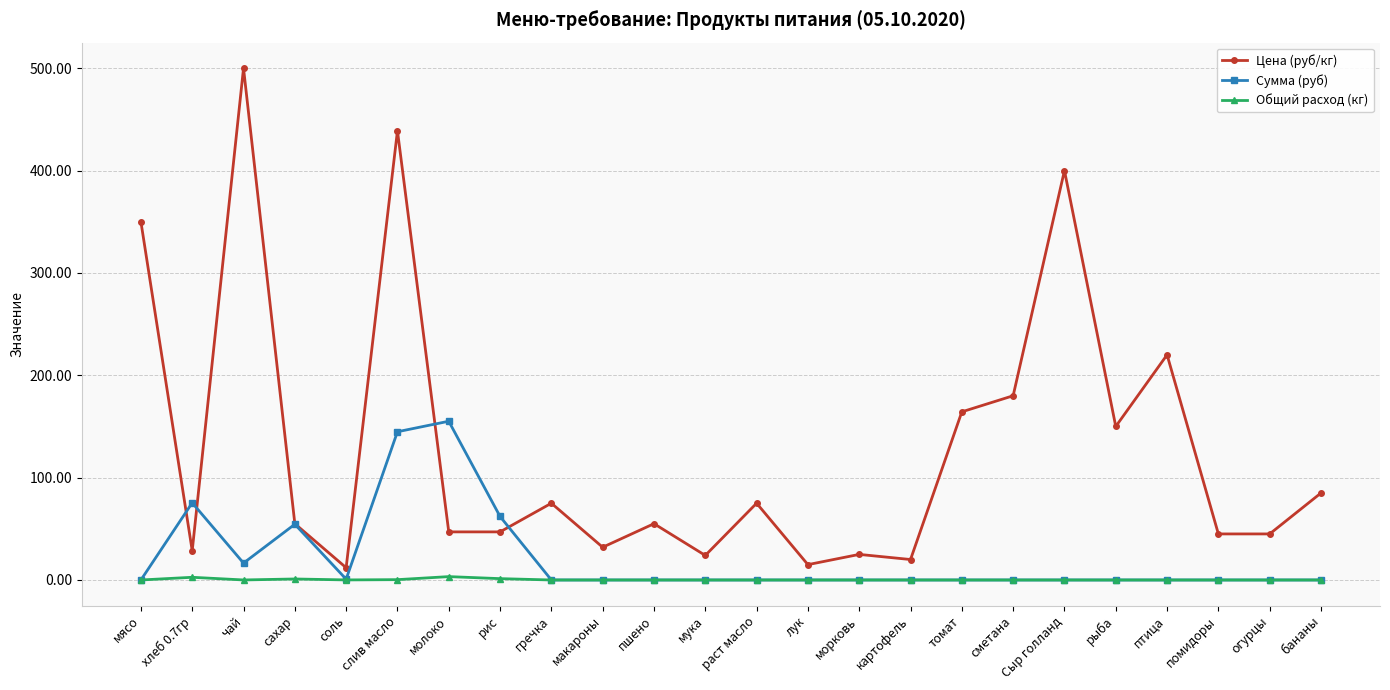

What is the maximum value for Сумма (руб)?

155.1